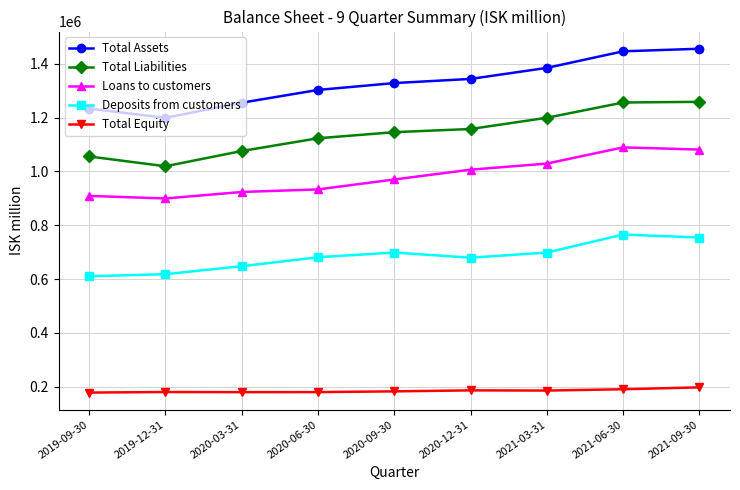

What is the total value across all series at 2020-03-31?

4083027